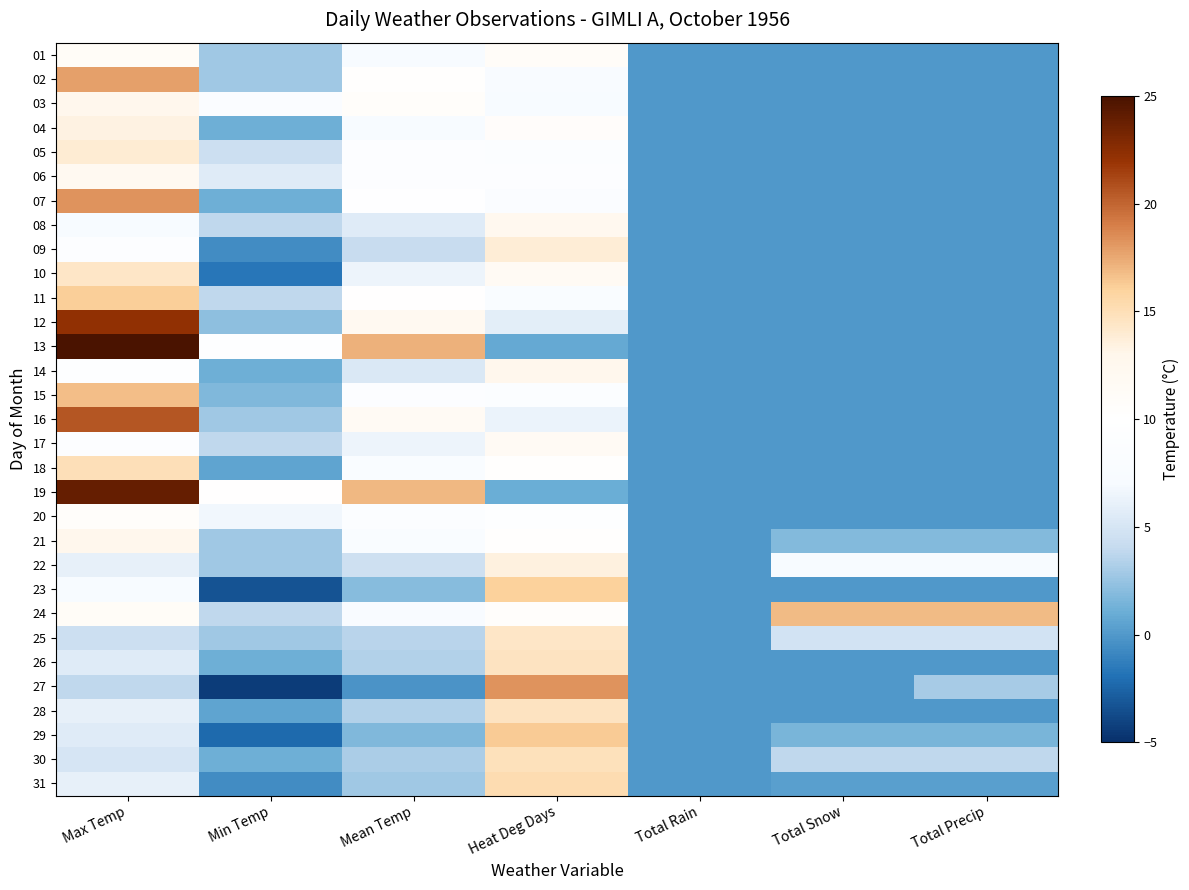

What is the total value across all series at Total Snow?

36.4